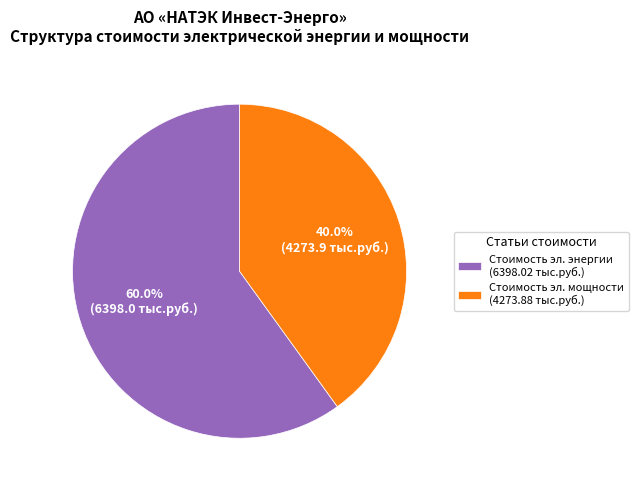

Count the number of slices in the pie.

2